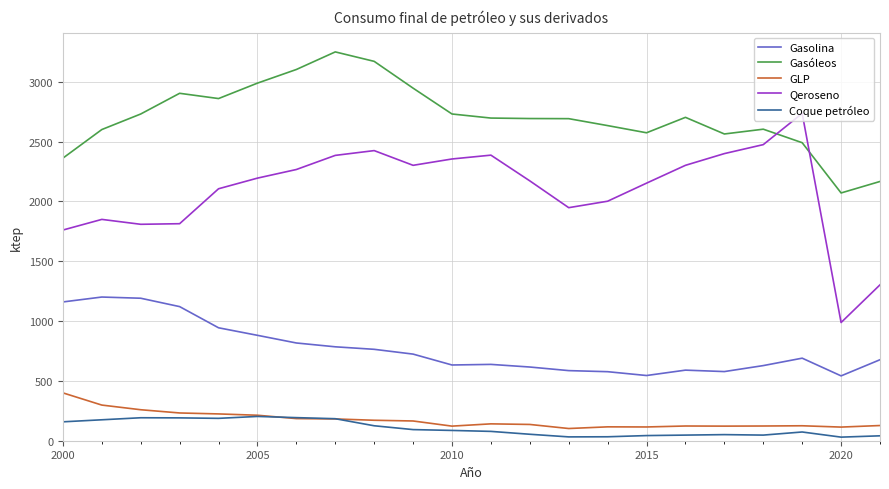

Which series has the largest total across all categories?

Gasóleos